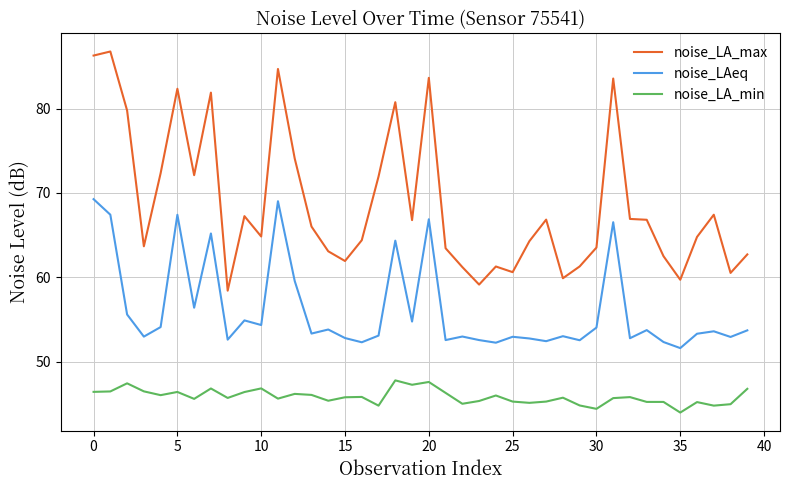

Which series has the largest total across all categories?

noise_LA_max